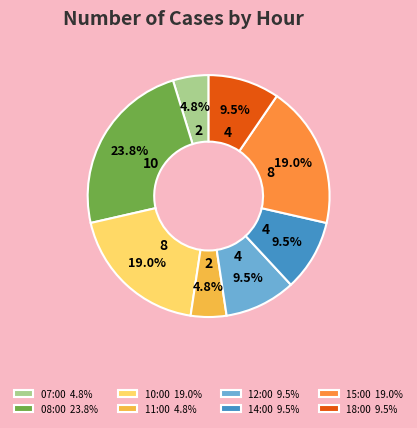

Is 11:00 4.8% the majority of the pie?

No